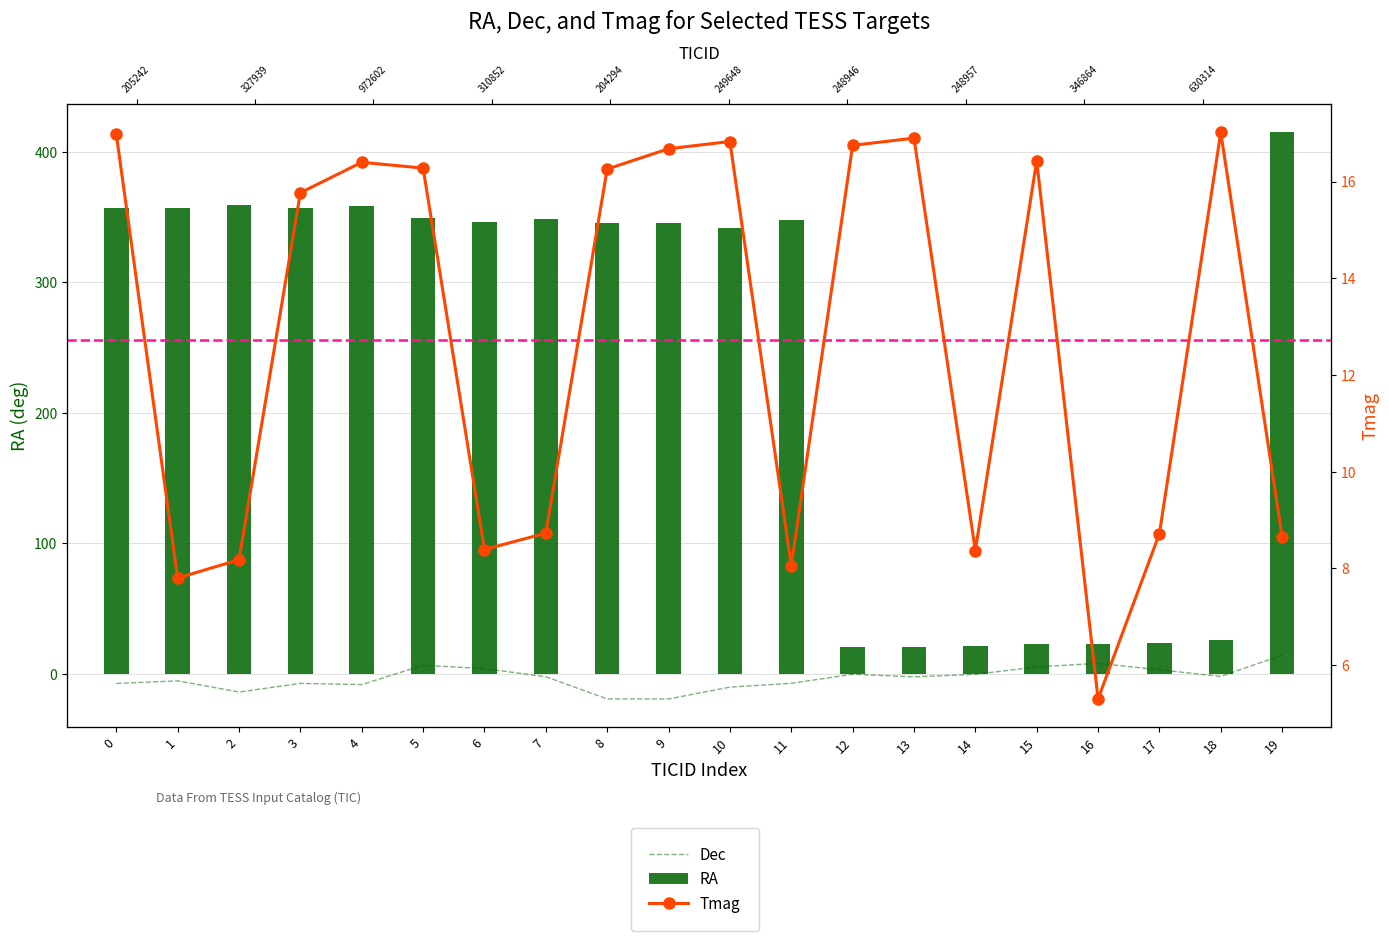

What is the total value across all series at 17?

35.5